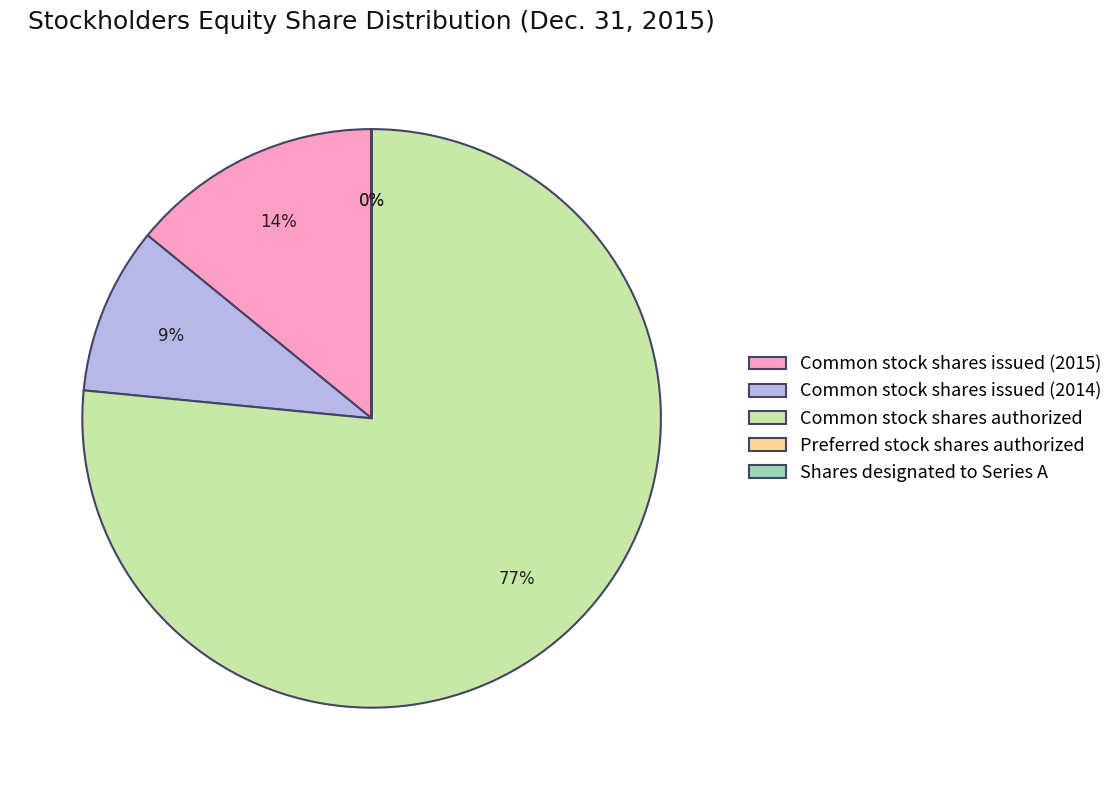

To the nearest percent, what is the difference between the largest and smallest slice percentages?

77%